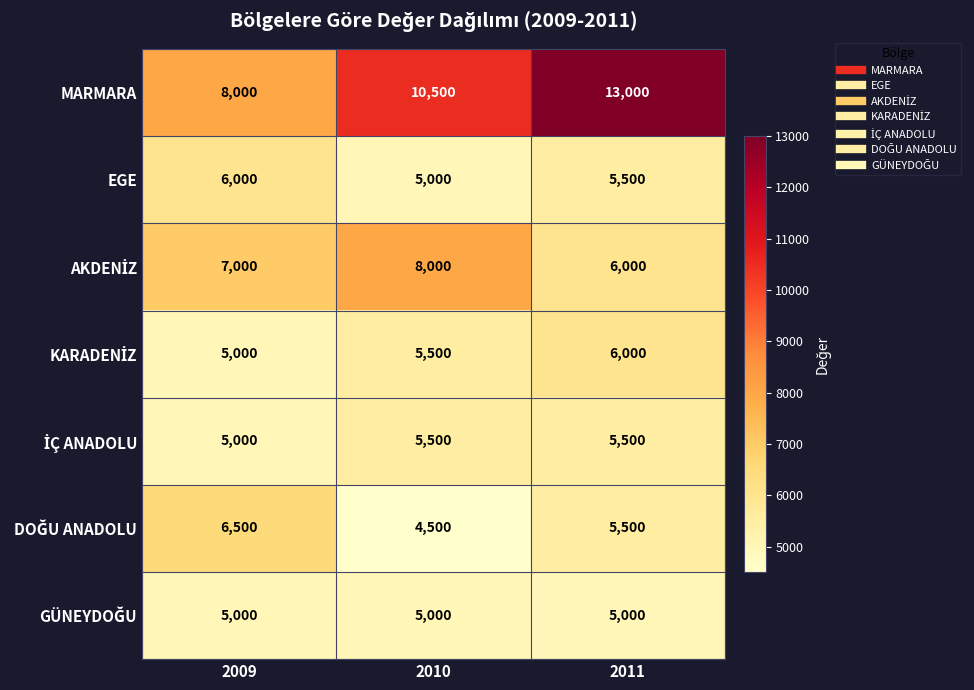

True or false: EGE has a value of 2012 at 2010.

False